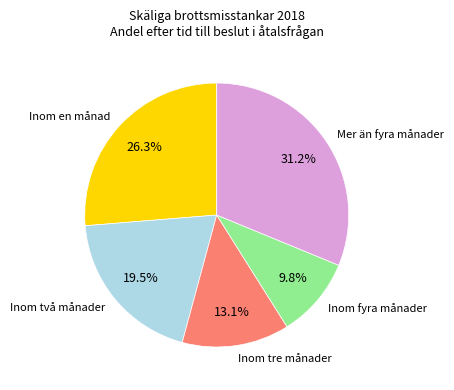

Which has a higher value, Inom tre månader or Mer än fyra månader?

Mer än fyra månader